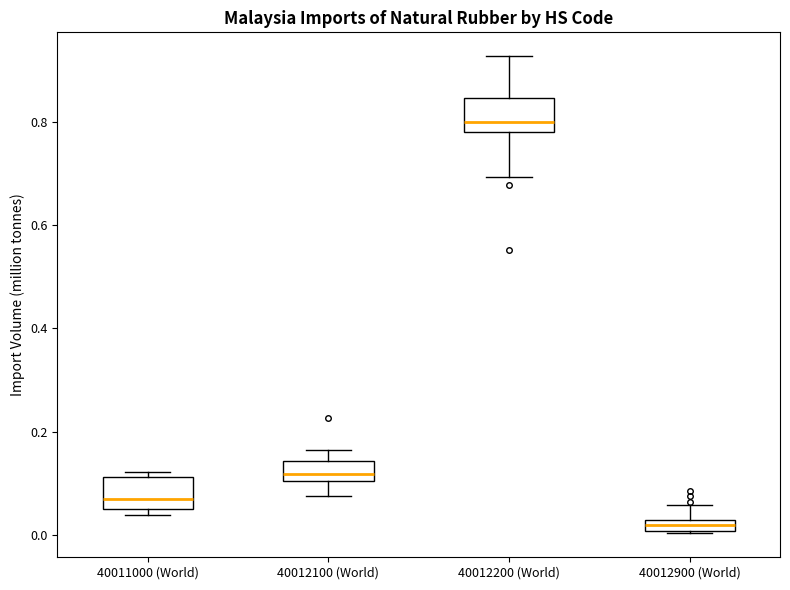

Where is the upper edge of the box for 40012900 (World) on the y-axis? The values are not printed on the chart, so give them approximately, as read against the axis.

0.02